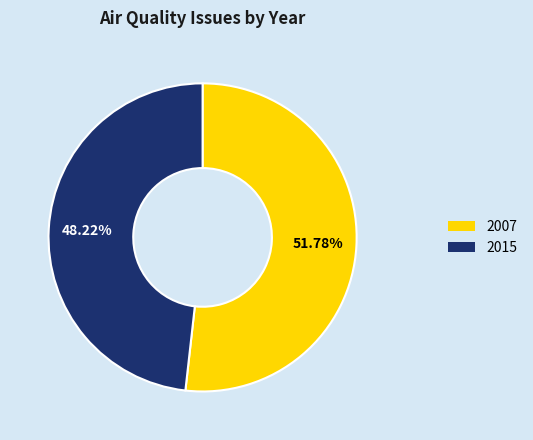

Do 2007 and 2015 together represent more than half of the pie?

Yes